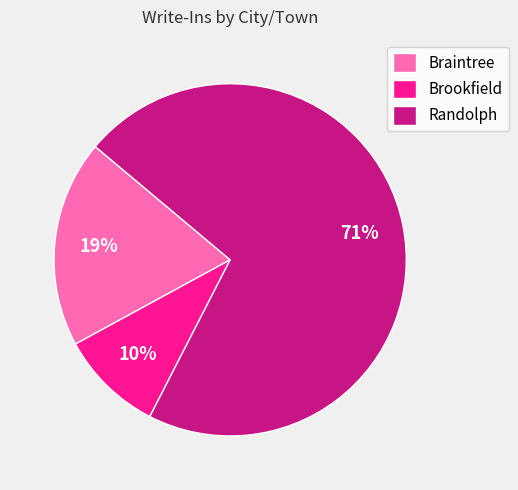

How many segments does this pie chart have?

3